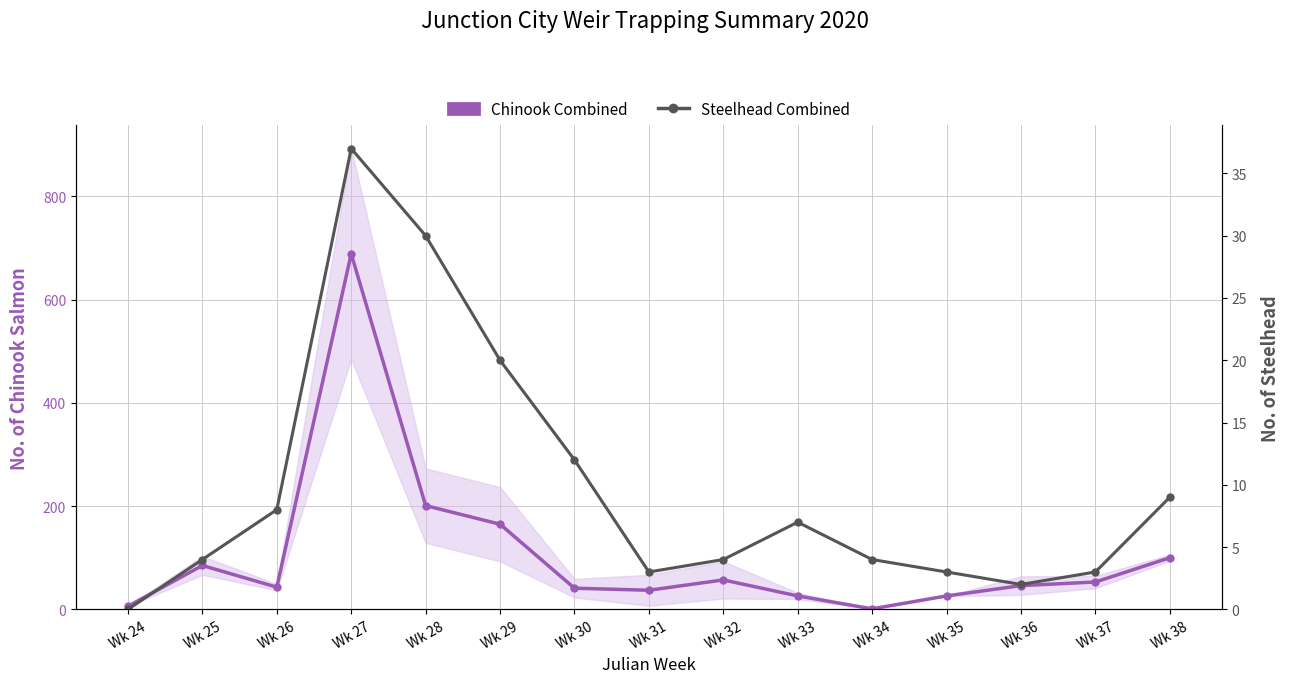

At which category is the sum across all series the highest?

Wk 27